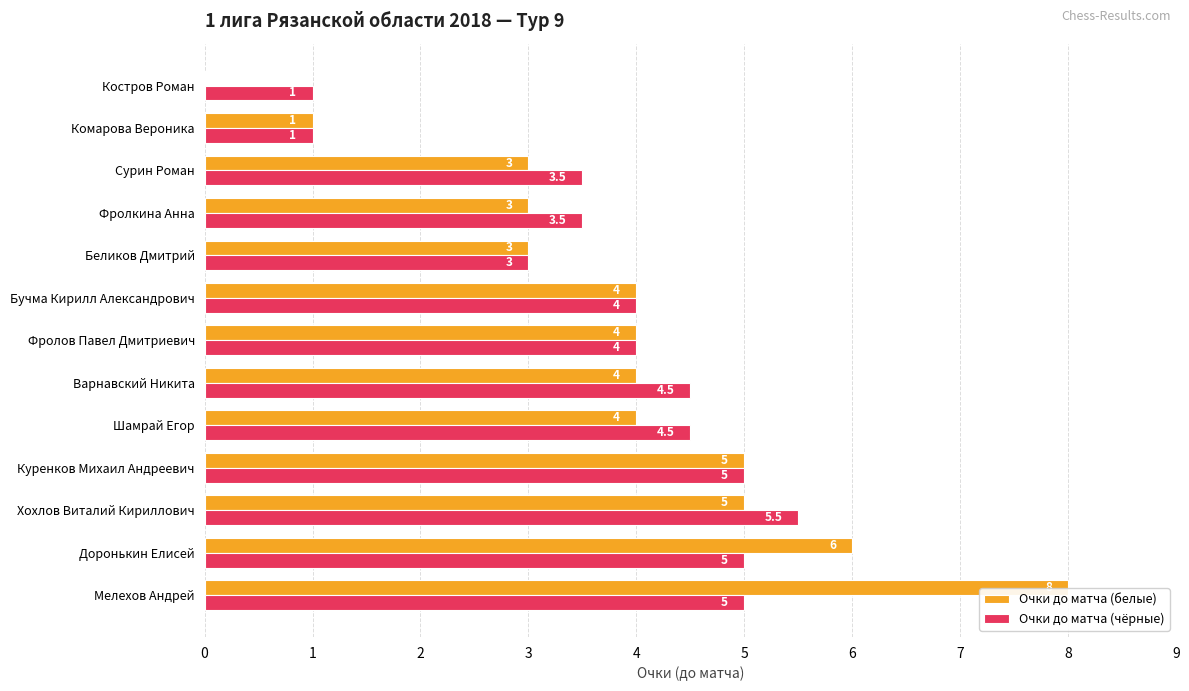

At which label does Очки до матча (чёрные) reach its peak?

Хохлов Виталий Кириллович